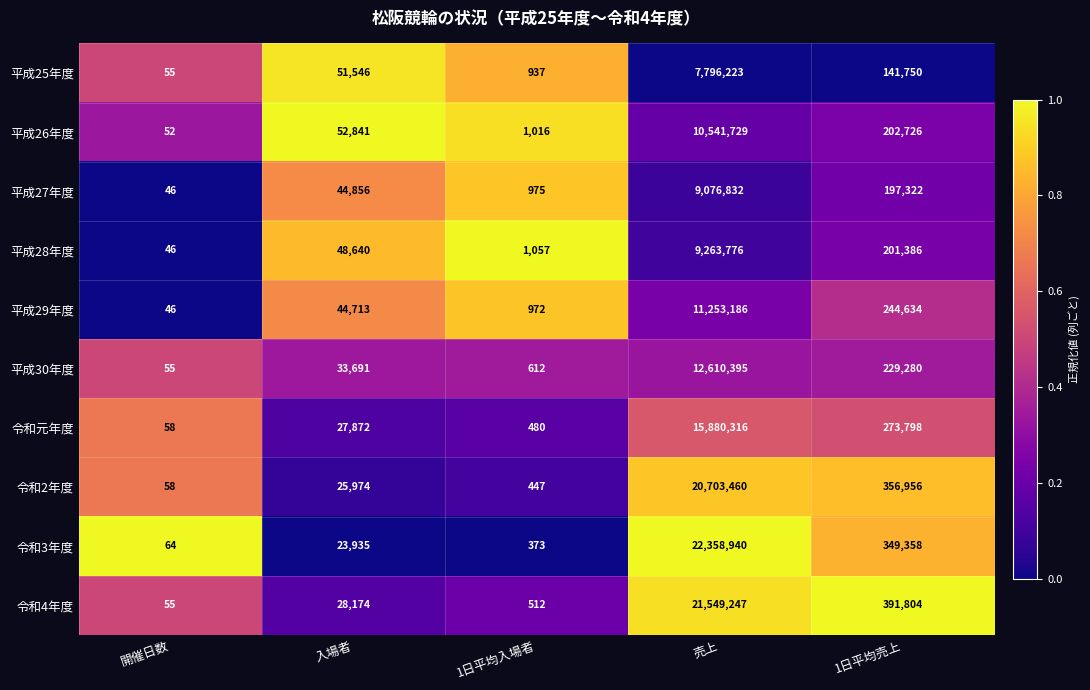

The 平成26年度 series shows 34 at 開催日数. True or false?

False